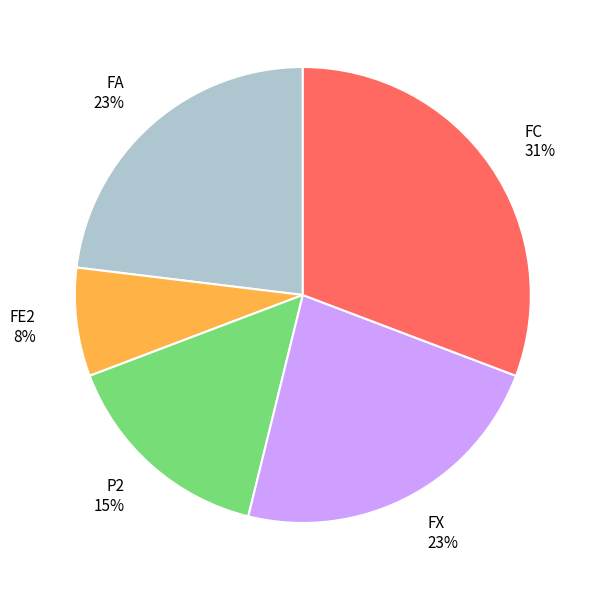

Between FC and FA, which is larger?

FC